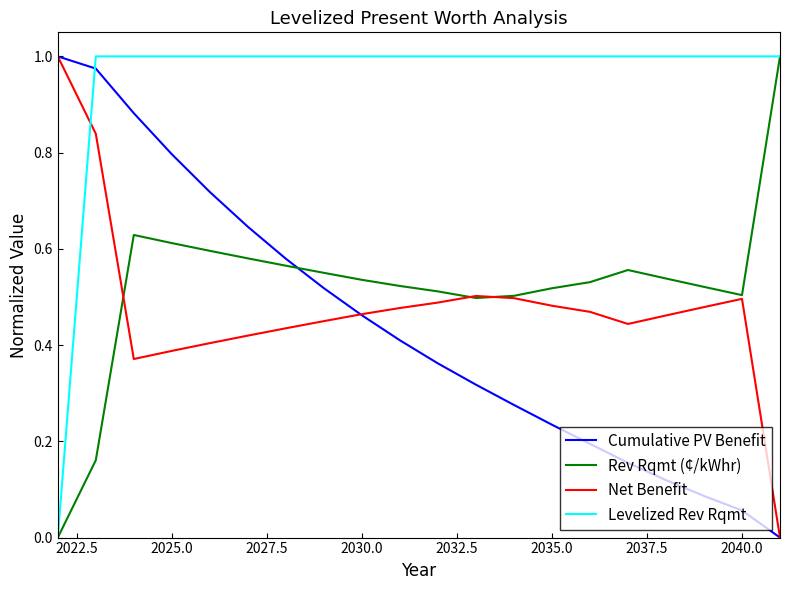

How many lines are shown in the chart?

4